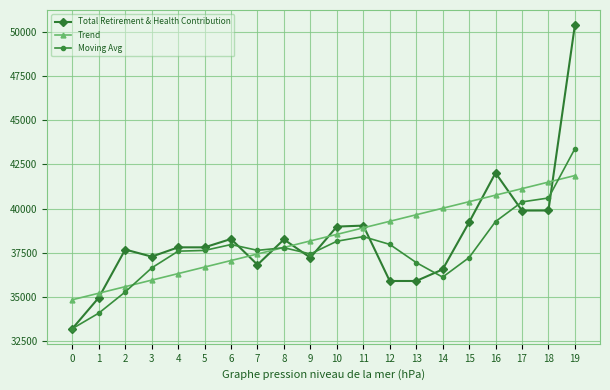

Which series ends up on top after the final intersection of Moving Avg and Trend?

Moving Avg